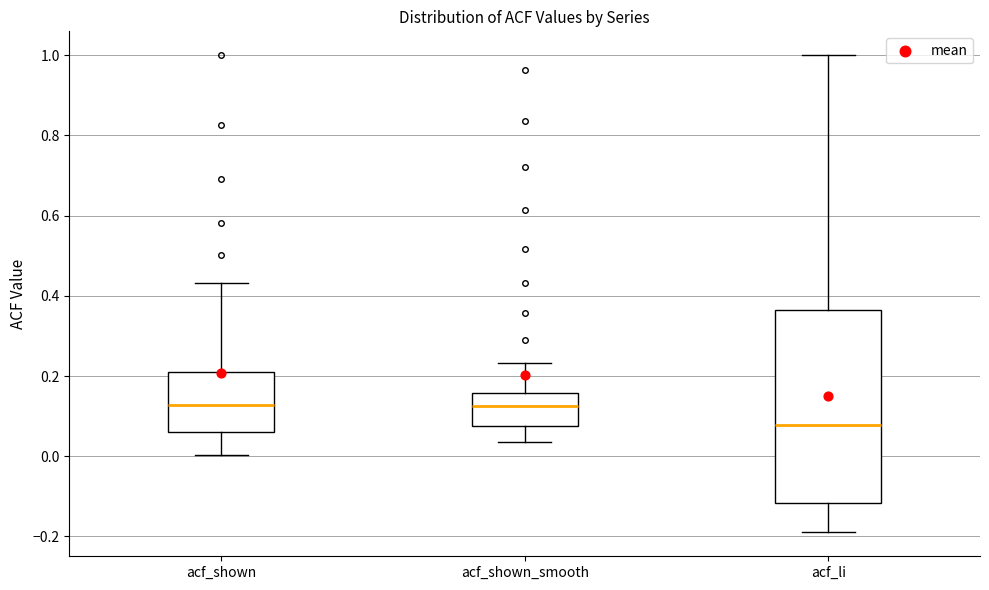

Where is the upper edge of the box for acf_shown_smooth on the y-axis? The values are not printed on the chart, so give them approximately, as read against the axis.

0.16